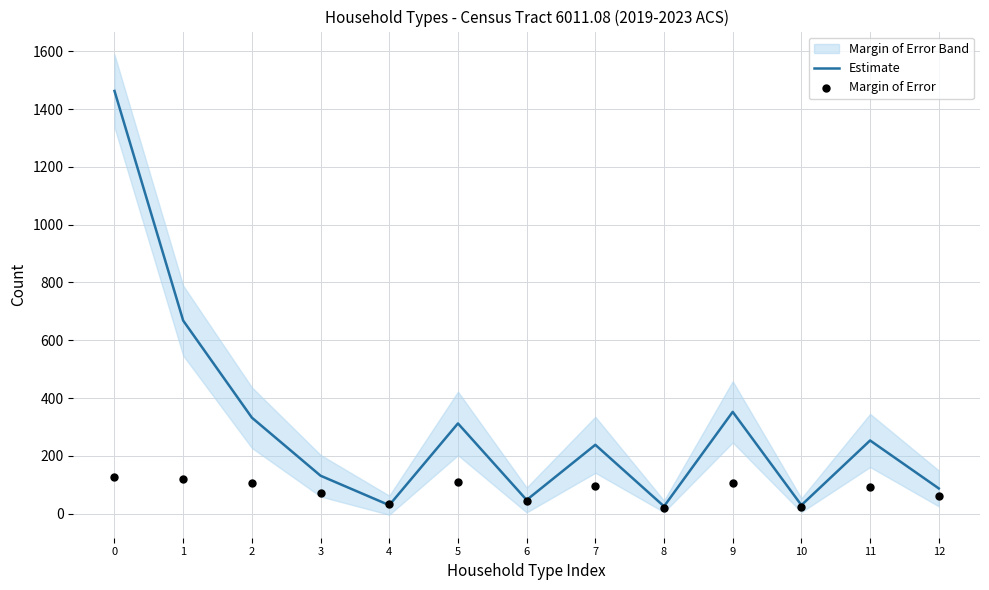

What is the total value across all series at 10?

53